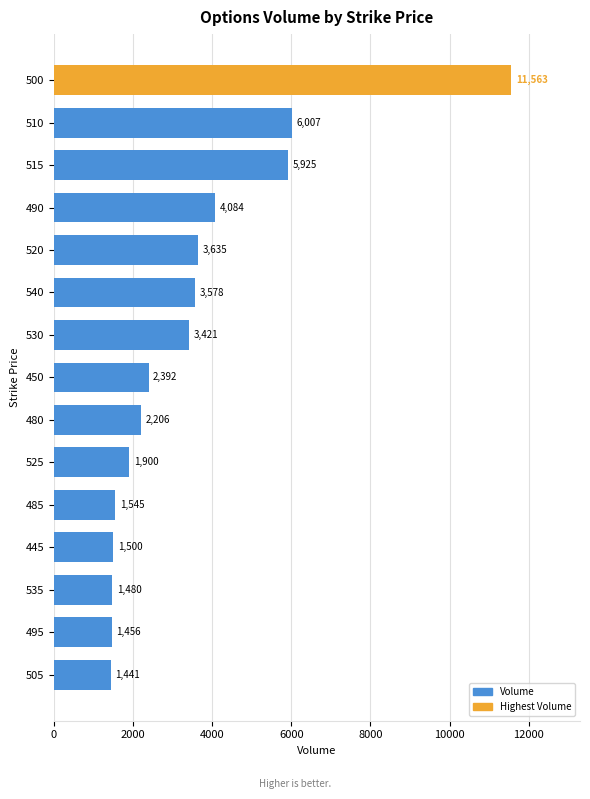

Reading bottom to top, list all the values displayed in this chart.

1441	1456	1480	1500	1545	1900	2206	2392	3421	3578	3635	4084	5925	6007	11563